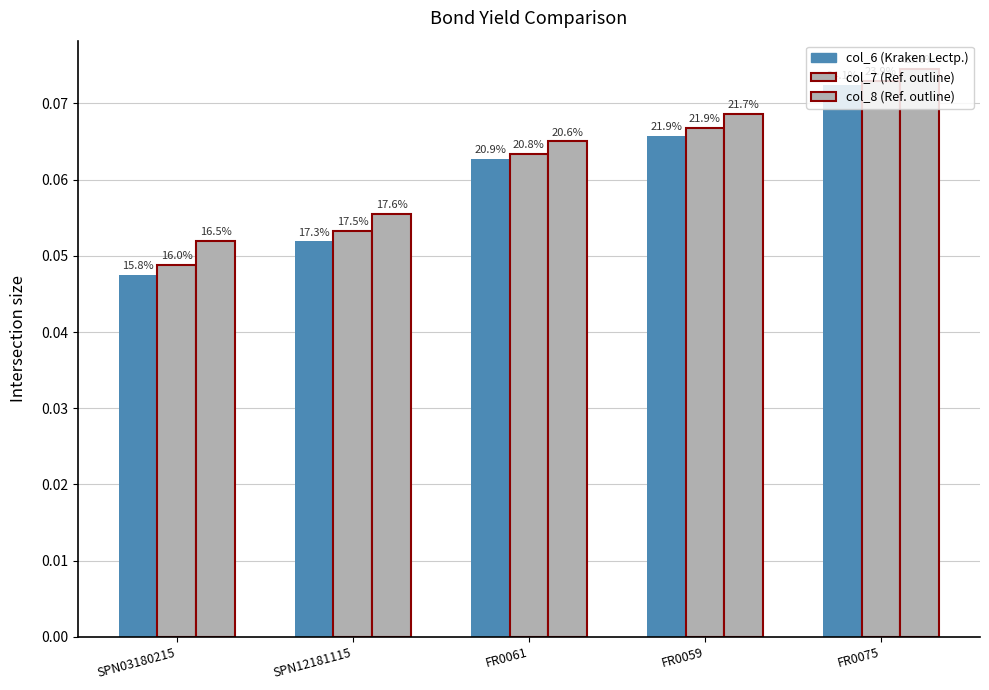

How many groups of bars are there?

5